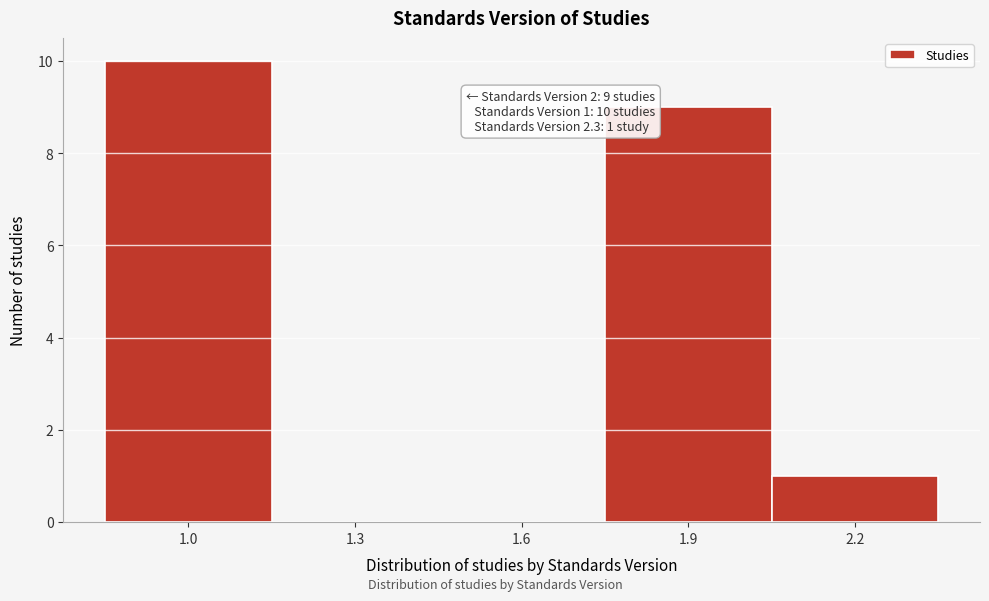

Reading right to left, what are all the values shown in this chart?

2.2=1	1.9=9	1.6=0	1.3=0	1.0=10